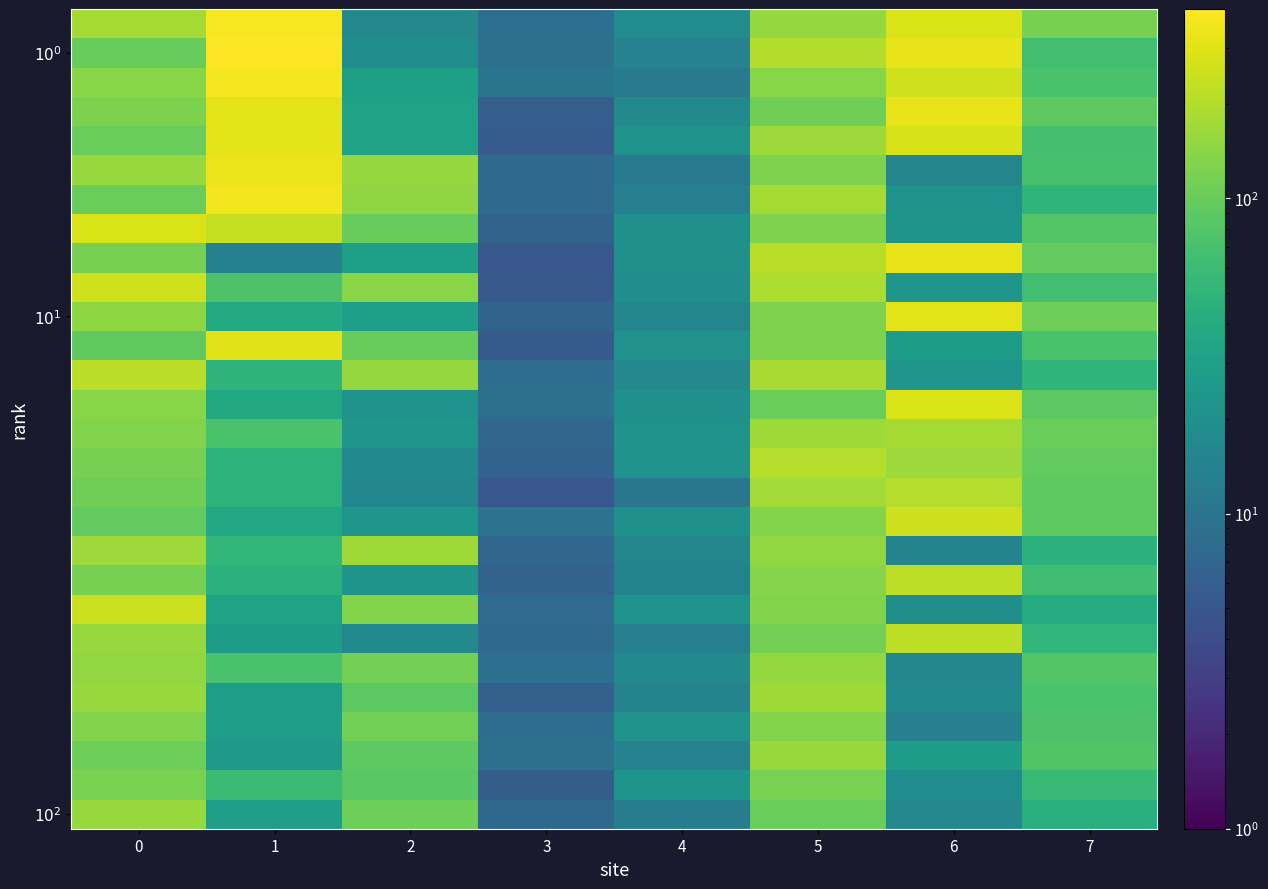

What is the maximum value shown in the chart?

399.2